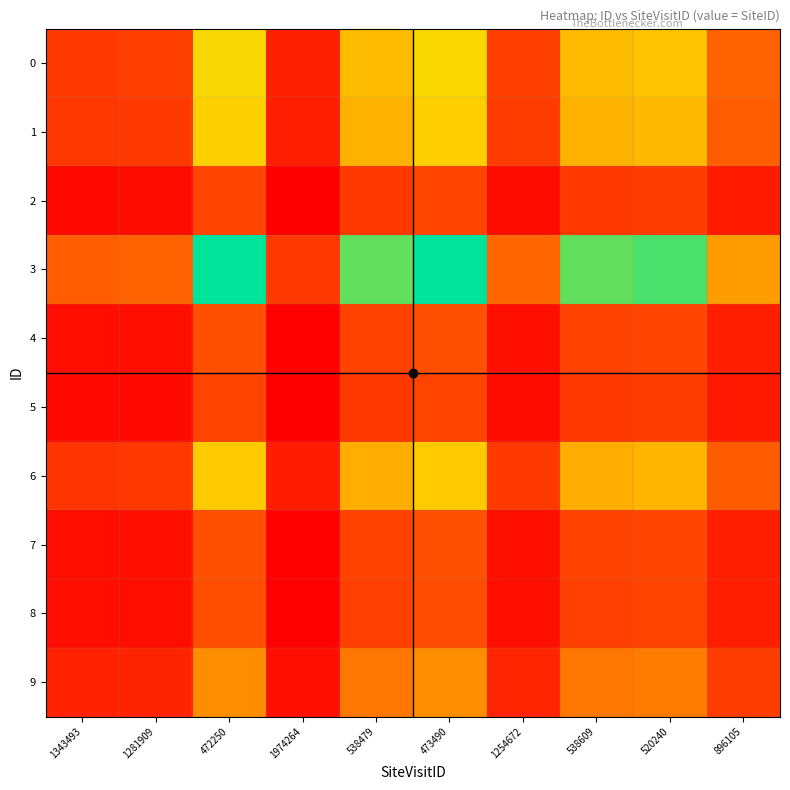

Reading left to right, what are all the values shown in this chart?

0: 1343493=0.2	1281909=0.2	472250=0.7	1974264=0.1	538479=0.6	473490=0.7	1254672=0.2	538609=0.6	520240=0.6	896105=0.3
1: 1343493=0.2	1281909=0.2	472250=0.6	1974264=0.1	538479=0.6	473490=0.6	1254672=0.2	538609=0.6	520240=0.6	896105=0.3
2: 1343493=0.0	1281909=0.0	472250=0.2	1974264=0.0	538479=0.2	473490=0.2	1254672=0.0	538609=0.2	520240=0.2	896105=0.1
3: 1343493=0.3	1281909=0.3	472250=1.0	1974264=0.2	538479=0.9	473490=1.0	1254672=0.3	538609=0.9	520240=0.9	896105=0.5
4: 1343493=0.0	1281909=0.1	472250=0.3	1974264=0.0	538479=0.2	473490=0.3	1254672=0.1	538609=0.2	520240=0.2	896105=0.1
5: 1343493=0.0	1281909=0.0	472250=0.2	1974264=0.0	538479=0.2	473490=0.2	1254672=0.0	538609=0.2	520240=0.2	896105=0.1
6: 1343493=0.2	1281909=0.2	472250=0.6	1974264=0.1	538479=0.5	473490=0.6	1254672=0.2	538609=0.5	520240=0.6	896105=0.3
7: 1343493=0.0	1281909=0.1	472250=0.3	1974264=0.0	538479=0.2	473490=0.3	1254672=0.1	538609=0.2	520240=0.2	896105=0.1
8: 1343493=0.0	1281909=0.0	472250=0.3	1974264=0.0	538479=0.2	473490=0.3	1254672=0.1	538609=0.2	520240=0.2	896105=0.1
9: 1343493=0.1	1281909=0.1	472250=0.4	1974264=0.1	538479=0.4	473490=0.4	1254672=0.1	538609=0.4	520240=0.4	896105=0.2